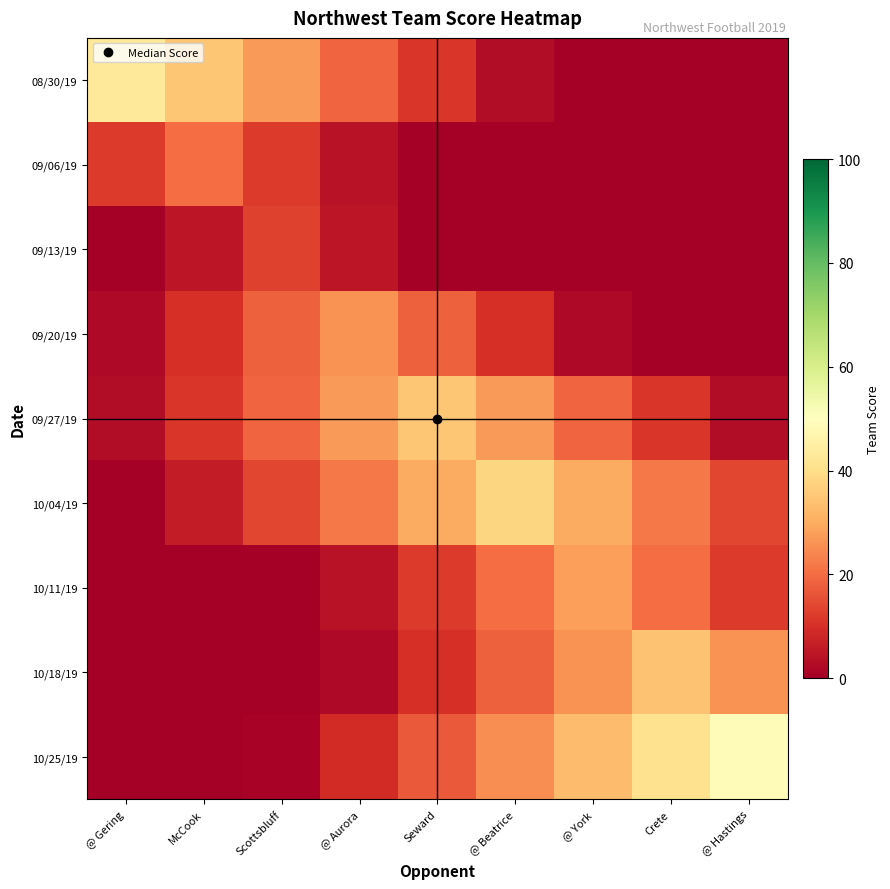

Reading right to left, list all the values displayed in this chart.

08/30/19: @ Hastings=0	Crete=0	@ York=0	@ Beatrice=3	Seward=11	@ Aurora=19	Scottsbluff=27	McCook=35	@ Gering=43
09/06/19: @ Hastings=0	Crete=0	@ York=0	@ Beatrice=0	Seward=0	@ Aurora=4	Scottsbluff=12	McCook=20	@ Gering=12
09/13/19: @ Hastings=0	Crete=0	@ York=0	@ Beatrice=0	Seward=0	@ Aurora=5	Scottsbluff=13	McCook=5	@ Gering=0
09/20/19: @ Hastings=0	Crete=0	@ York=2	@ Beatrice=10	Seward=18	@ Aurora=26	Scottsbluff=18	McCook=10	@ Gering=2
09/27/19: @ Hastings=3	Crete=11	@ York=19	@ Beatrice=27	Seward=35	@ Aurora=27	Scottsbluff=19	McCook=11	@ Gering=3
10/04/19: @ Hastings=14	Crete=22	@ York=30	@ Beatrice=38	Seward=30	@ Aurora=22	Scottsbluff=14	McCook=6	@ Gering=0
10/11/19: @ Hastings=12	Crete=20	@ York=28	@ Beatrice=20	Seward=12	@ Aurora=4	Scottsbluff=0	McCook=0	@ Gering=0
10/18/19: @ Hastings=26	Crete=34	@ York=26	@ Beatrice=18	Seward=10	@ Aurora=2	Scottsbluff=0	McCook=0	@ Gering=0
10/25/19: @ Hastings=49	Crete=41	@ York=33	@ Beatrice=25	Seward=17	@ Aurora=9	Scottsbluff=1	McCook=0	@ Gering=0